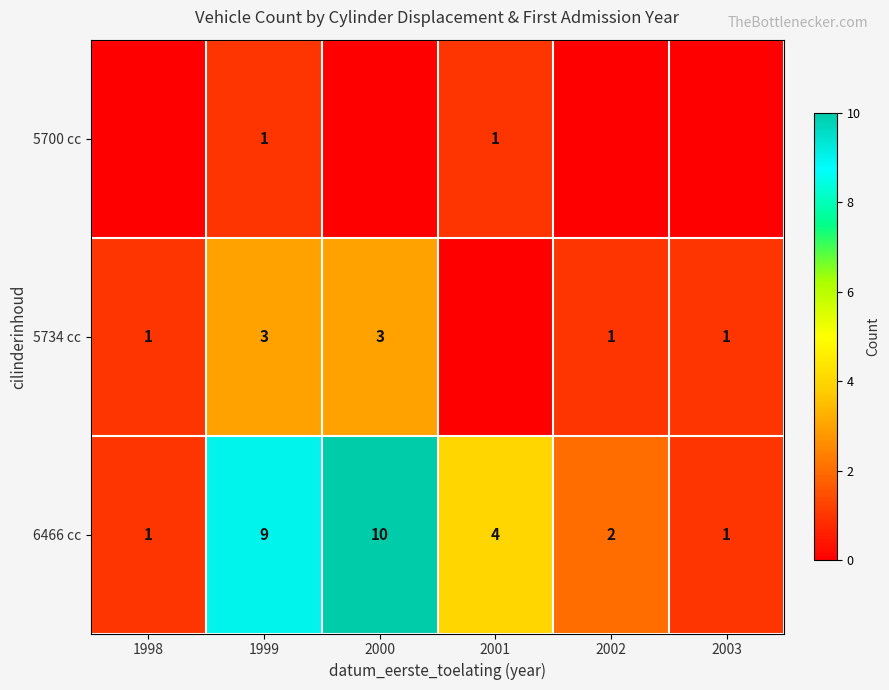

True or false: 6466 cc has a value of 1 at 2002.

False